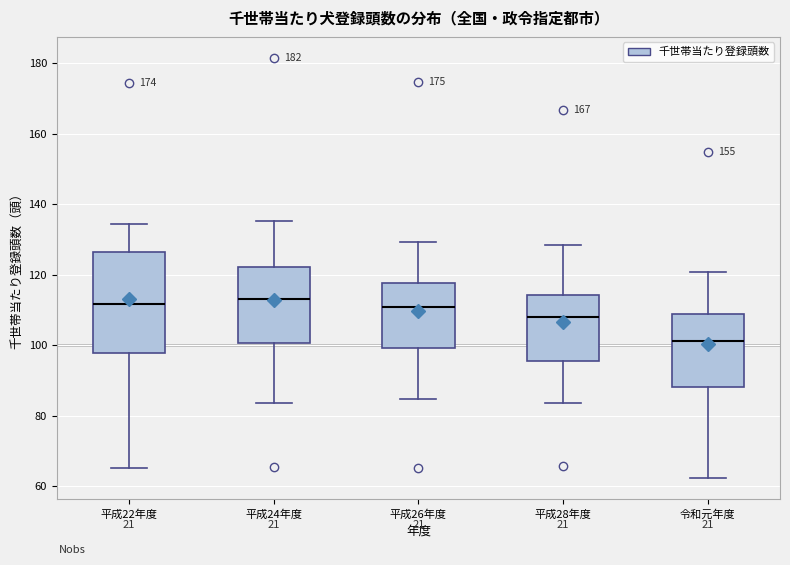

Where is the lower edge of the box for 平成26年度 on the y-axis? The values are not printed on the chart, so give them approximately, as read against the axis.

100